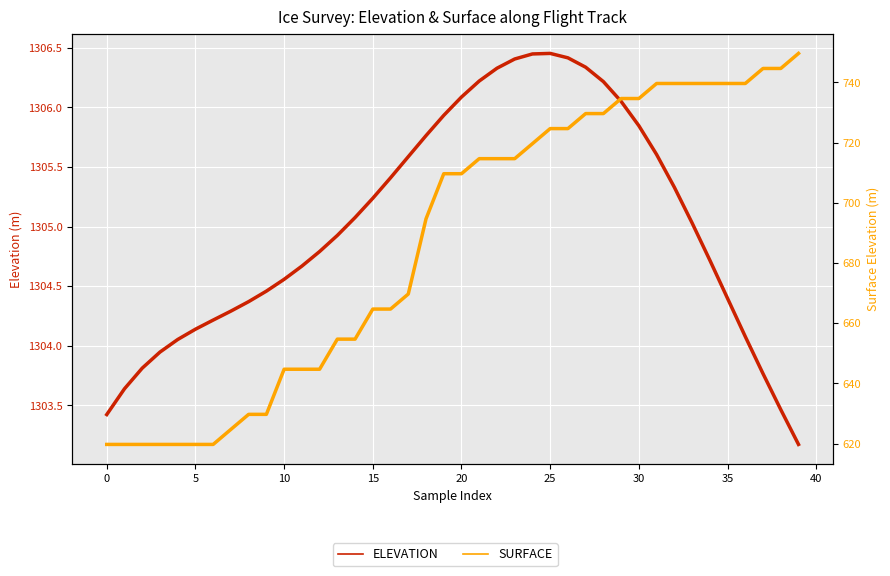

Which series has the largest total across all categories?

ELEVATION